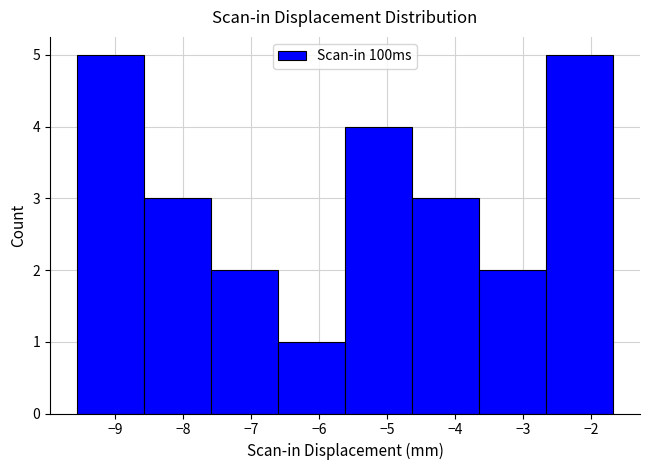

Reading left to right, list every bar in this chart as the range it spans on the x-axis followed by its height. Neither the bar edges nor the heights are printed on the chart, so give them approximately, as read against the axes.

-9.6 to -8.6: 5
-8.6 to -7.6: 3
-7.6 to -6.6: 2
-6.6 to -5.6: 1
-5.6 to -4.6: 4
-4.6 to -3.6: 3
-3.6 to -2.7: 2
-2.7 to -1.7: 5